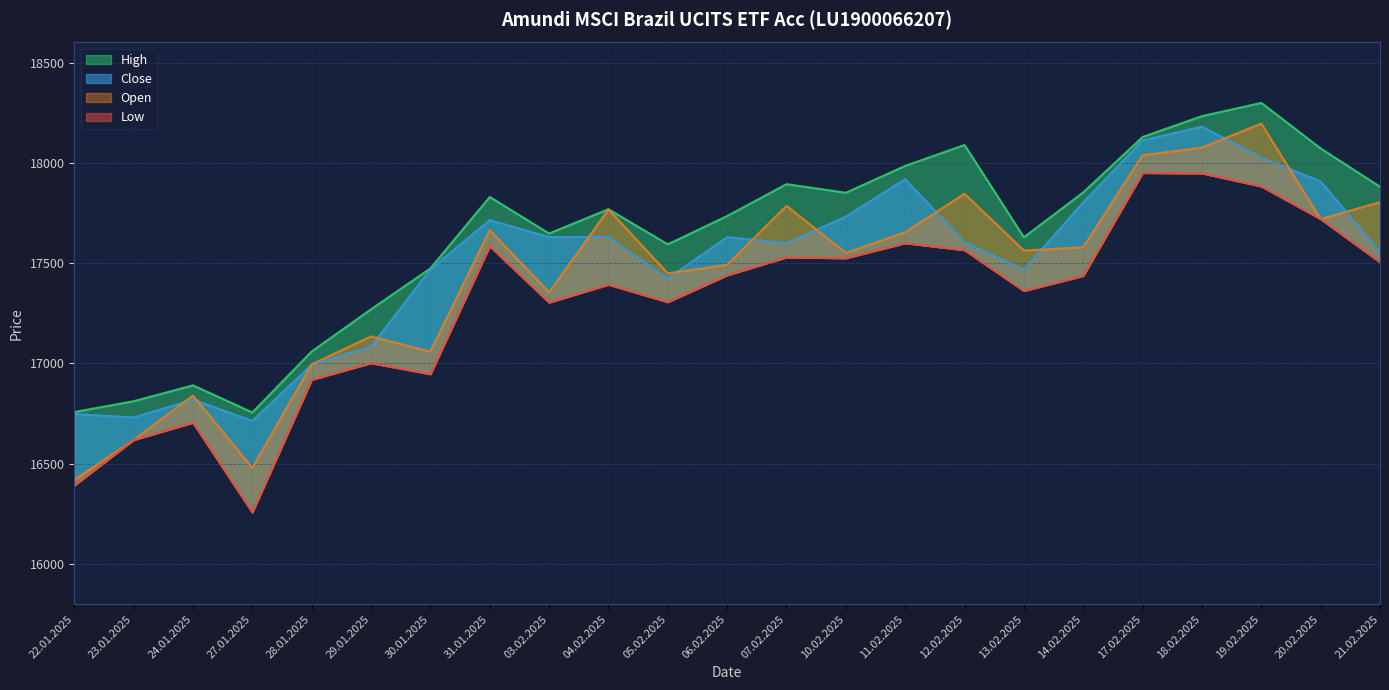

Does the chart display data point markers on the line(s)?

No